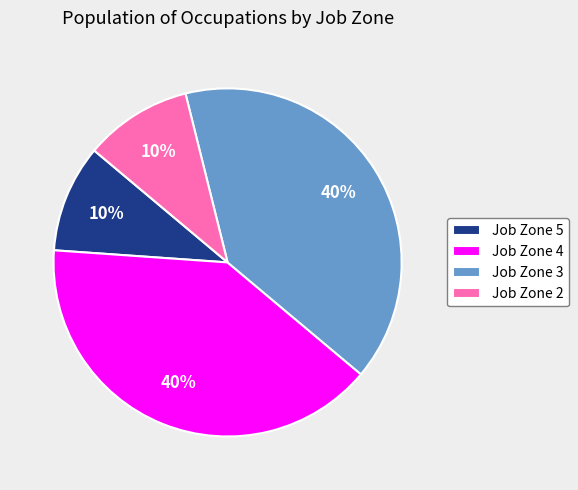

What percentage is the Job Zone 5 slice, to the nearest percent?

10%